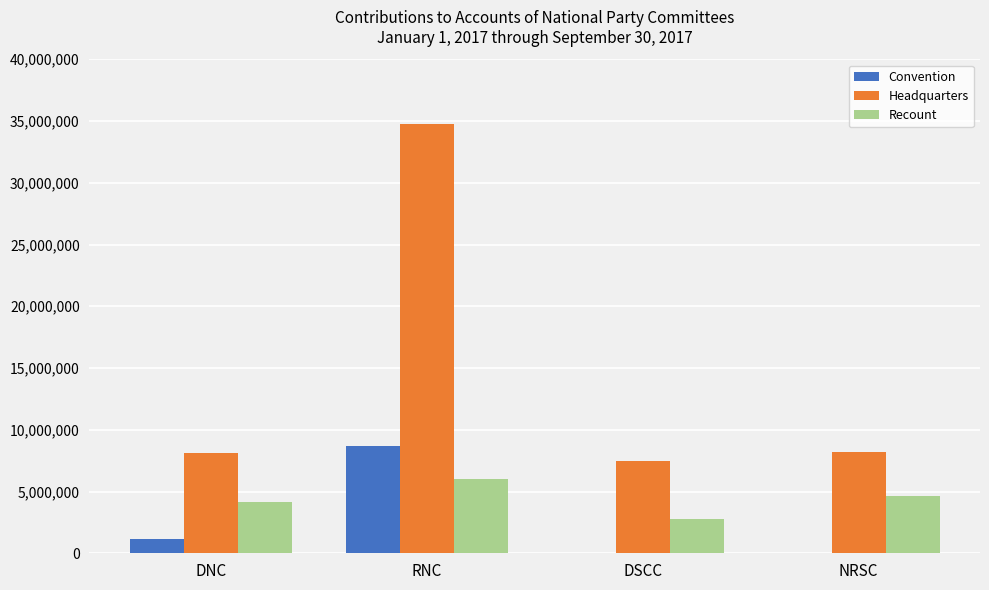

What is the sum of all Recount values?

17552206.0